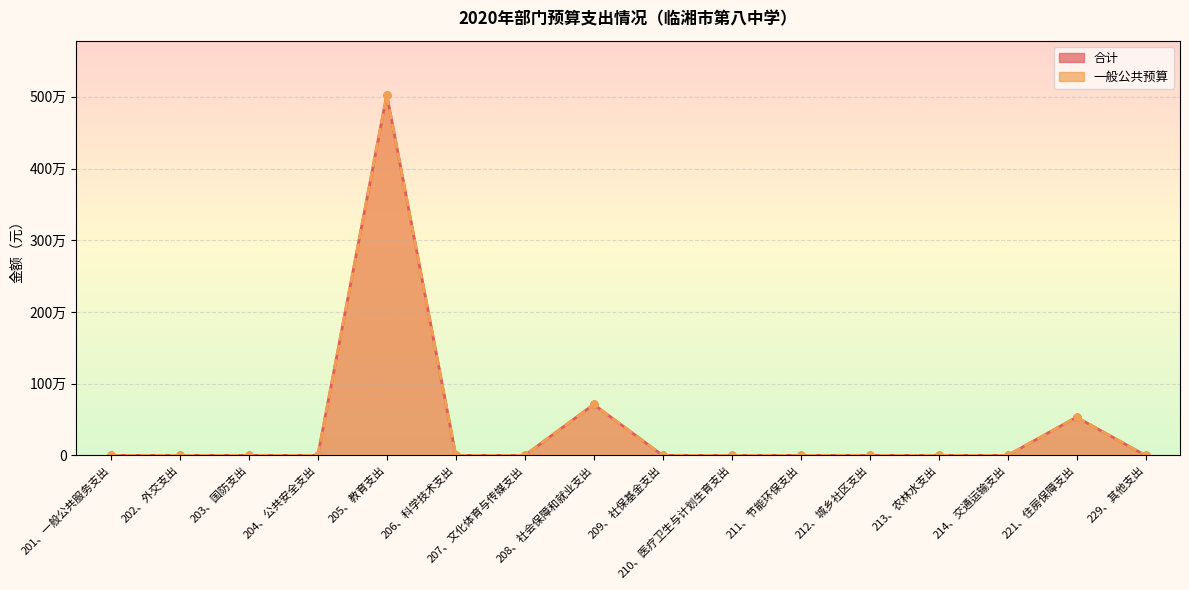

Reading right to left, what are all the values shown in this chart?

合计: 0.0	532872.0	0.0	0.0	0.0	0.0	0.0	0.0	710496.0	0.0	0.0	5029036.7	0.0	0.0	0.0	0.0
一般公共预算: 0.0	532872.0	0.0	0.0	0.0	0.0	0.0	0.0	710496.0	0.0	0.0	5029036.7	0.0	0.0	0.0	0.0